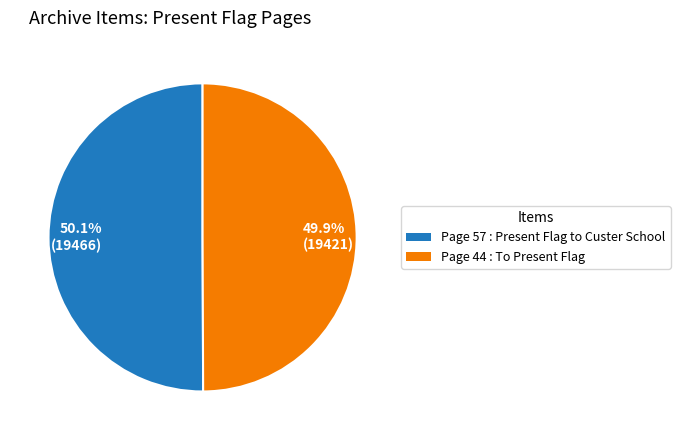

What portion of the pie excludes Page 44 : To Present Flag?

50.1%